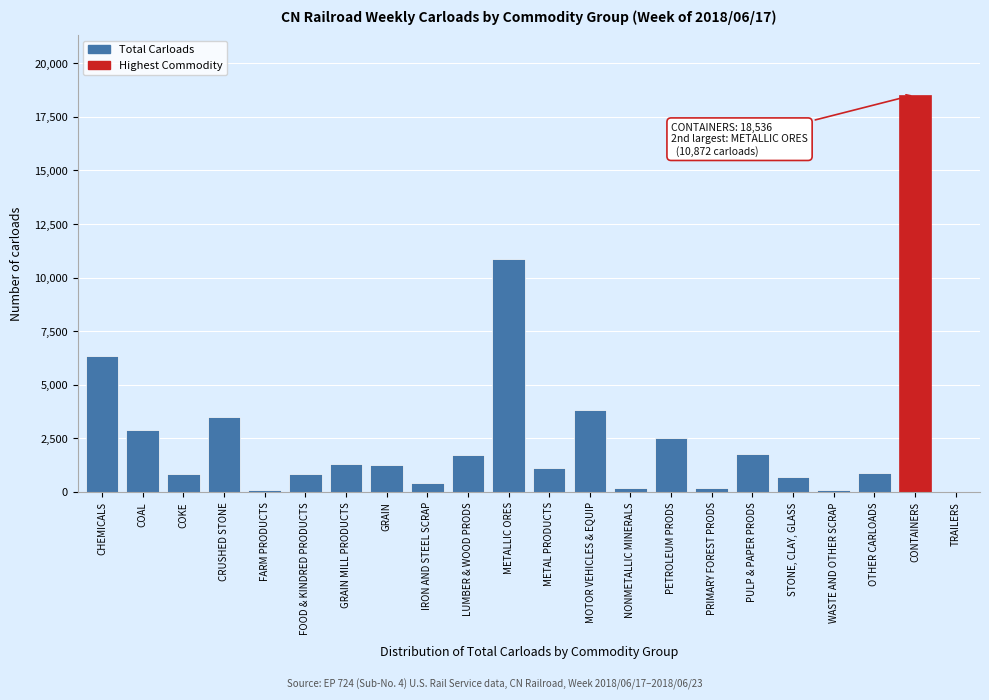

What value does the data have at COAL?

2883